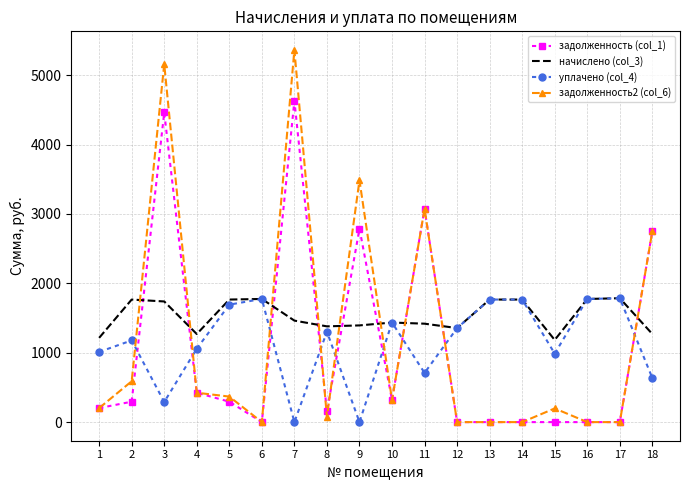

What is the difference between the задолженность (col_1) values at 6 and 18?

2750.7